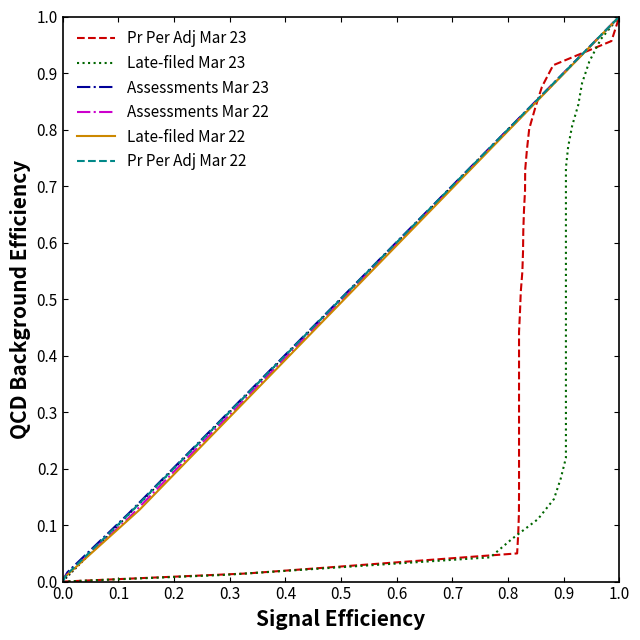

How many values in the Pr Per Adj Mar 23 series exceed 0?

28